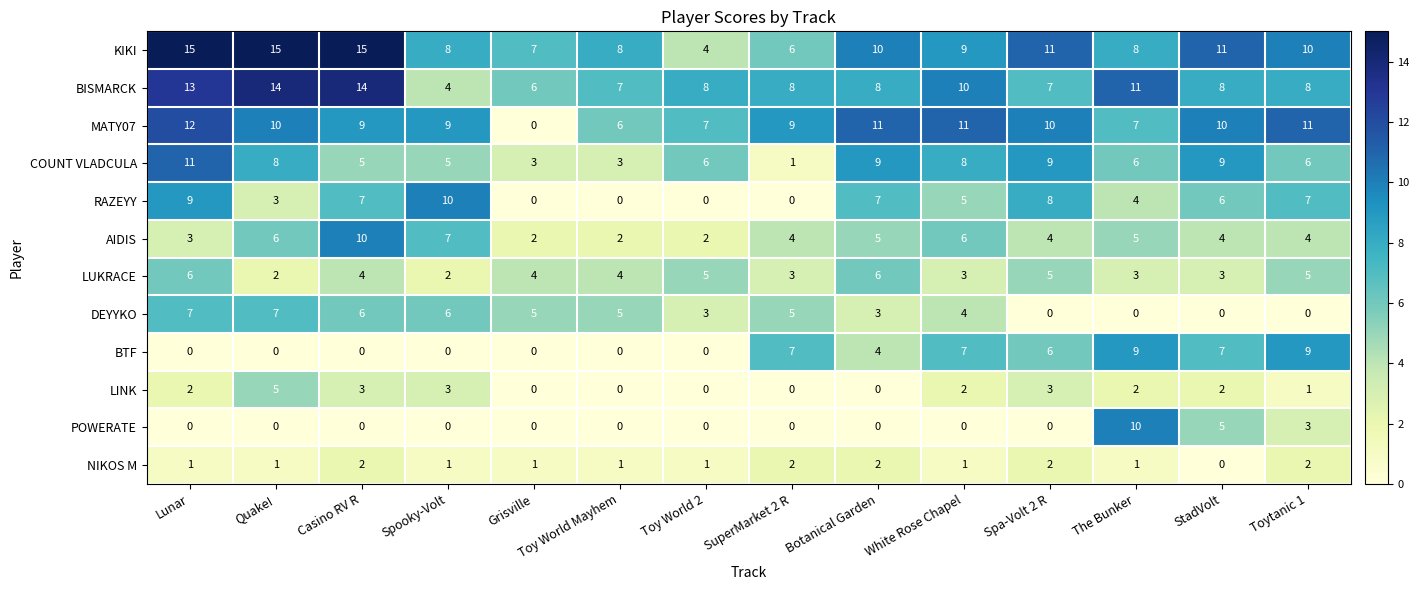

What is the total value across all series at The Bunker?

66